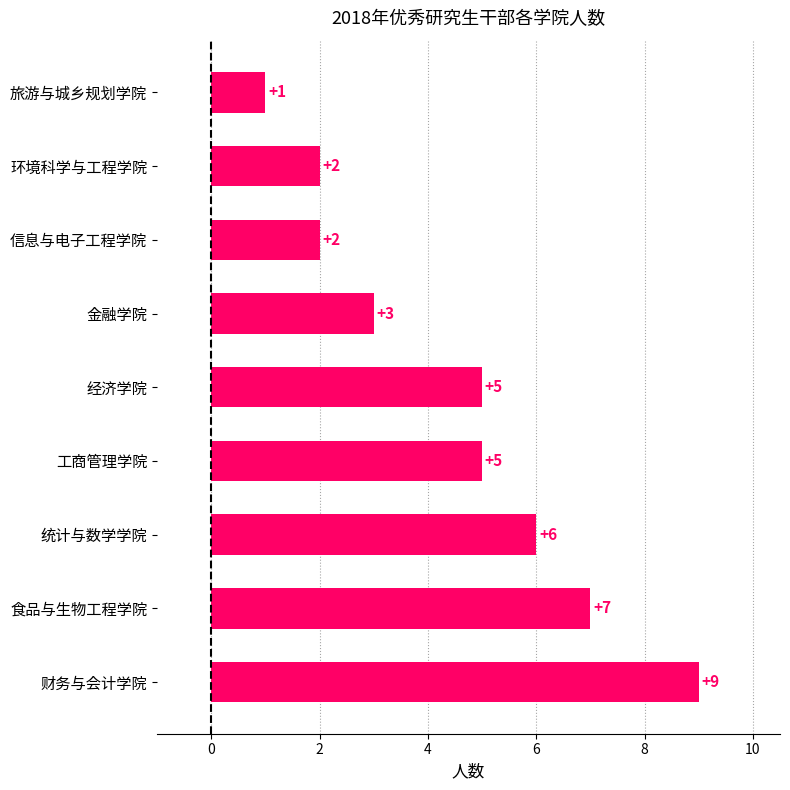

Which has a higher value, 信息与电子工程学院 or 统计与数学学院?

统计与数学学院